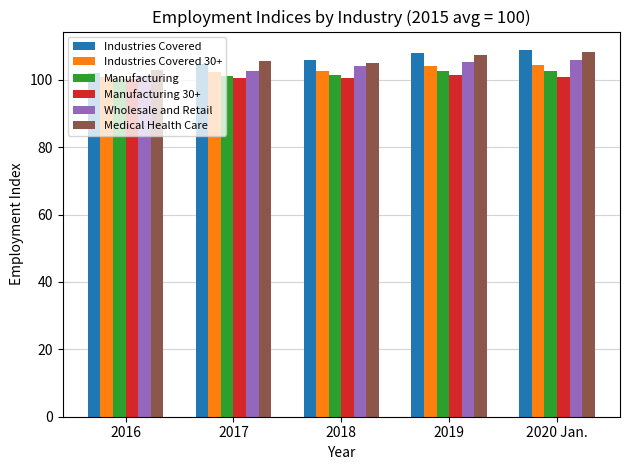

What is the total value across all series at 2017?

617.1